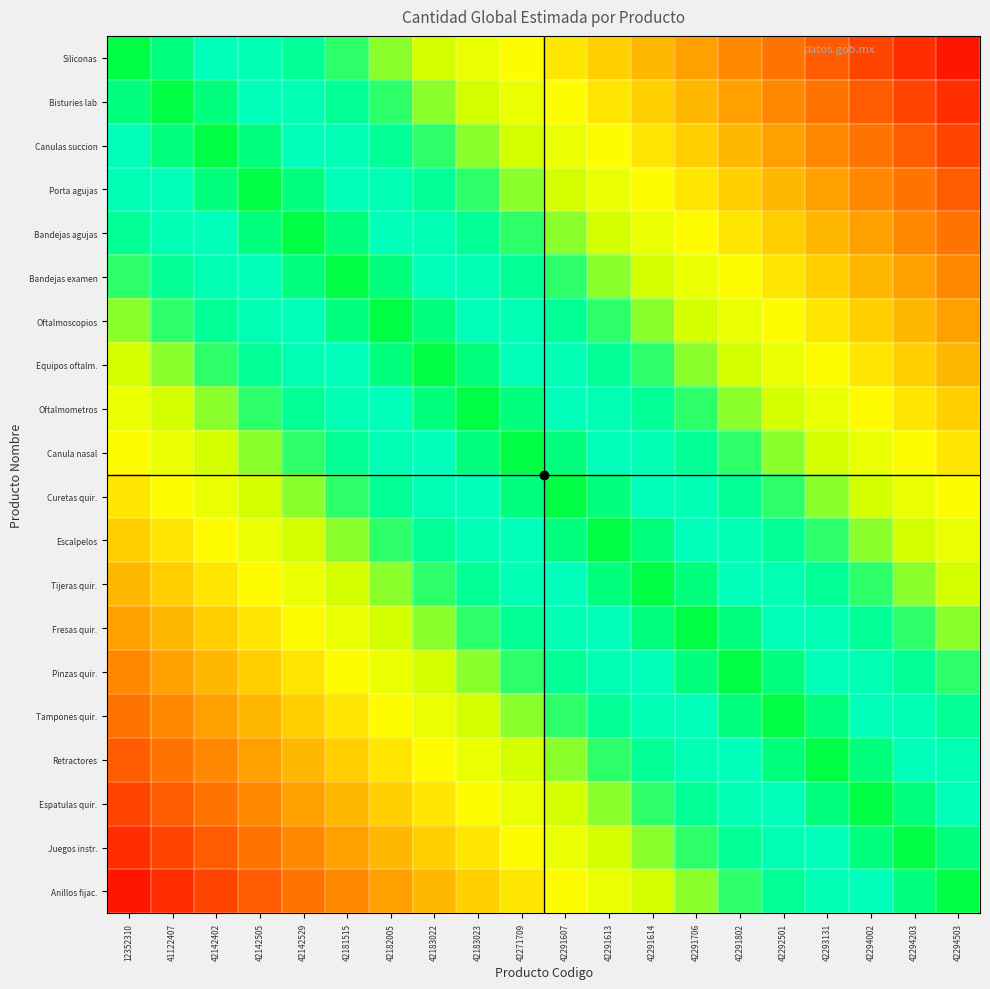

Reading left to right, list all the values displayed in this chart.

Siliconas: 12352310=1.0	41122407=0.9	42142402=0.9	42142505=0.8	42142529=0.8	42181515=0.8	42182005=0.7	42183022=0.7	42183023=0.6	42271709=0.6	42291607=0.5	42291613=0.4	42291614=0.4	42291706=0.3	42291802=0.3	42292501=0.2	42293131=0.2	42294002=0.2	42294203=0.1	42294503=0.1
Bisturies lab: 12352310=0.9	41122407=1.0	42142402=0.9	42142505=0.9	42142529=0.8	42181515=0.8	42182005=0.8	42183022=0.7	42183023=0.7	42271709=0.6	42291607=0.6	42291613=0.5	42291614=0.4	42291706=0.4	42291802=0.3	42292501=0.3	42293131=0.2	42294002=0.2	42294203=0.2	42294503=0.1
Canulas succion: 12352310=0.9	41122407=0.9	42142402=1.0	42142505=0.9	42142529=0.9	42181515=0.8	42182005=0.8	42183022=0.8	42183023=0.7	42271709=0.7	42291607=0.6	42291613=0.6	42291614=0.5	42291706=0.4	42291802=0.4	42292501=0.3	42293131=0.3	42294002=0.2	42294203=0.2	42294503=0.2
Porta agujas: 12352310=0.8	41122407=0.9	42142402=0.9	42142505=1.0	42142529=0.9	42181515=0.9	42182005=0.8	42183022=0.8	42183023=0.8	42271709=0.7	42291607=0.7	42291613=0.6	42291614=0.6	42291706=0.5	42291802=0.4	42292501=0.4	42293131=0.3	42294002=0.3	42294203=0.2	42294503=0.2
Bandejas agujas: 12352310=0.8	41122407=0.8	42142402=0.9	42142505=0.9	42142529=1.0	42181515=0.9	42182005=0.9	42183022=0.8	42183023=0.8	42271709=0.8	42291607=0.7	42291613=0.7	42291614=0.6	42291706=0.6	42291802=0.5	42292501=0.4	42293131=0.4	42294002=0.3	42294203=0.3	42294503=0.2
Bandejas examen: 12352310=0.8	41122407=0.8	42142402=0.8	42142505=0.9	42142529=0.9	42181515=1.0	42182005=0.9	42183022=0.9	42183023=0.8	42271709=0.8	42291607=0.8	42291613=0.7	42291614=0.7	42291706=0.6	42291802=0.6	42292501=0.5	42293131=0.4	42294002=0.4	42294203=0.3	42294503=0.3
Oftalmoscopios: 12352310=0.7	41122407=0.8	42142402=0.8	42142505=0.8	42142529=0.9	42181515=0.9	42182005=1.0	42183022=0.9	42183023=0.9	42271709=0.8	42291607=0.8	42291613=0.8	42291614=0.7	42291706=0.7	42291802=0.6	42292501=0.6	42293131=0.5	42294002=0.4	42294203=0.4	42294503=0.3
Equipos oftalm.: 12352310=0.7	41122407=0.7	42142402=0.8	42142505=0.8	42142529=0.8	42181515=0.9	42182005=0.9	42183022=1.0	42183023=0.9	42271709=0.9	42291607=0.8	42291613=0.8	42291614=0.8	42291706=0.7	42291802=0.7	42292501=0.6	42293131=0.6	42294002=0.5	42294203=0.4	42294503=0.4
Oftalmometros: 12352310=0.6	41122407=0.7	42142402=0.7	42142505=0.8	42142529=0.8	42181515=0.8	42182005=0.9	42183022=0.9	42183023=1.0	42271709=0.9	42291607=0.9	42291613=0.8	42291614=0.8	42291706=0.8	42291802=0.7	42292501=0.7	42293131=0.6	42294002=0.6	42294203=0.5	42294503=0.4
Canula nasal: 12352310=0.6	41122407=0.6	42142402=0.7	42142505=0.7	42142529=0.8	42181515=0.8	42182005=0.8	42183022=0.9	42183023=0.9	42271709=1.0	42291607=0.9	42291613=0.9	42291614=0.8	42291706=0.8	42291802=0.8	42292501=0.7	42293131=0.7	42294002=0.6	42294203=0.6	42294503=0.5
Curetas quir.: 12352310=0.5	41122407=0.6	42142402=0.6	42142505=0.7	42142529=0.7	42181515=0.8	42182005=0.8	42183022=0.8	42183023=0.9	42271709=0.9	42291607=1.0	42291613=0.9	42291614=0.9	42291706=0.8	42291802=0.8	42292501=0.8	42293131=0.7	42294002=0.7	42294203=0.6	42294503=0.6
Escalpelos: 12352310=0.4	41122407=0.5	42142402=0.6	42142505=0.6	42142529=0.7	42181515=0.7	42182005=0.8	42183022=0.8	42183023=0.8	42271709=0.9	42291607=0.9	42291613=1.0	42291614=0.9	42291706=0.9	42291802=0.8	42292501=0.8	42293131=0.8	42294002=0.7	42294203=0.7	42294503=0.6
Tijeras quir.: 12352310=0.4	41122407=0.4	42142402=0.5	42142505=0.6	42142529=0.6	42181515=0.7	42182005=0.7	42183022=0.8	42183023=0.8	42271709=0.8	42291607=0.9	42291613=0.9	42291614=1.0	42291706=0.9	42291802=0.9	42292501=0.8	42293131=0.8	42294002=0.8	42294203=0.7	42294503=0.7
Fresas quir.: 12352310=0.3	41122407=0.4	42142402=0.4	42142505=0.5	42142529=0.6	42181515=0.6	42182005=0.7	42183022=0.7	42183023=0.8	42271709=0.8	42291607=0.8	42291613=0.9	42291614=0.9	42291706=1.0	42291802=0.9	42292501=0.9	42293131=0.8	42294002=0.8	42294203=0.8	42294503=0.7
Pinzas quir.: 12352310=0.3	41122407=0.3	42142402=0.4	42142505=0.4	42142529=0.5	42181515=0.6	42182005=0.6	42183022=0.7	42183023=0.7	42271709=0.8	42291607=0.8	42291613=0.8	42291614=0.9	42291706=0.9	42291802=1.0	42292501=0.9	42293131=0.9	42294002=0.8	42294203=0.8	42294503=0.8
Tampones quir.: 12352310=0.2	41122407=0.3	42142402=0.3	42142505=0.4	42142529=0.4	42181515=0.5	42182005=0.6	42183022=0.6	42183023=0.7	42271709=0.7	42291607=0.8	42291613=0.8	42291614=0.8	42291706=0.9	42291802=0.9	42292501=1.0	42293131=0.9	42294002=0.9	42294203=0.8	42294503=0.8
Retractores: 12352310=0.2	41122407=0.2	42142402=0.3	42142505=0.3	42142529=0.4	42181515=0.4	42182005=0.5	42183022=0.6	42183023=0.6	42271709=0.7	42291607=0.7	42291613=0.8	42291614=0.8	42291706=0.8	42291802=0.9	42292501=0.9	42293131=1.0	42294002=0.9	42294203=0.9	42294503=0.8
Espatulas quir.: 12352310=0.2	41122407=0.2	42142402=0.2	42142505=0.3	42142529=0.3	42181515=0.4	42182005=0.4	42183022=0.5	42183023=0.6	42271709=0.6	42291607=0.7	42291613=0.7	42291614=0.8	42291706=0.8	42291802=0.8	42292501=0.9	42293131=0.9	42294002=1.0	42294203=0.9	42294503=0.9
Juegos instr.: 12352310=0.1	41122407=0.2	42142402=0.2	42142505=0.2	42142529=0.3	42181515=0.3	42182005=0.4	42183022=0.4	42183023=0.5	42271709=0.6	42291607=0.6	42291613=0.7	42291614=0.7	42291706=0.8	42291802=0.8	42292501=0.8	42293131=0.9	42294002=0.9	42294203=1.0	42294503=0.9
Anillos fijac.: 12352310=0.1	41122407=0.1	42142402=0.2	42142505=0.2	42142529=0.2	42181515=0.3	42182005=0.3	42183022=0.4	42183023=0.4	42271709=0.5	42291607=0.6	42291613=0.6	42291614=0.7	42291706=0.7	42291802=0.8	42292501=0.8	42293131=0.8	42294002=0.9	42294203=0.9	42294503=1.0